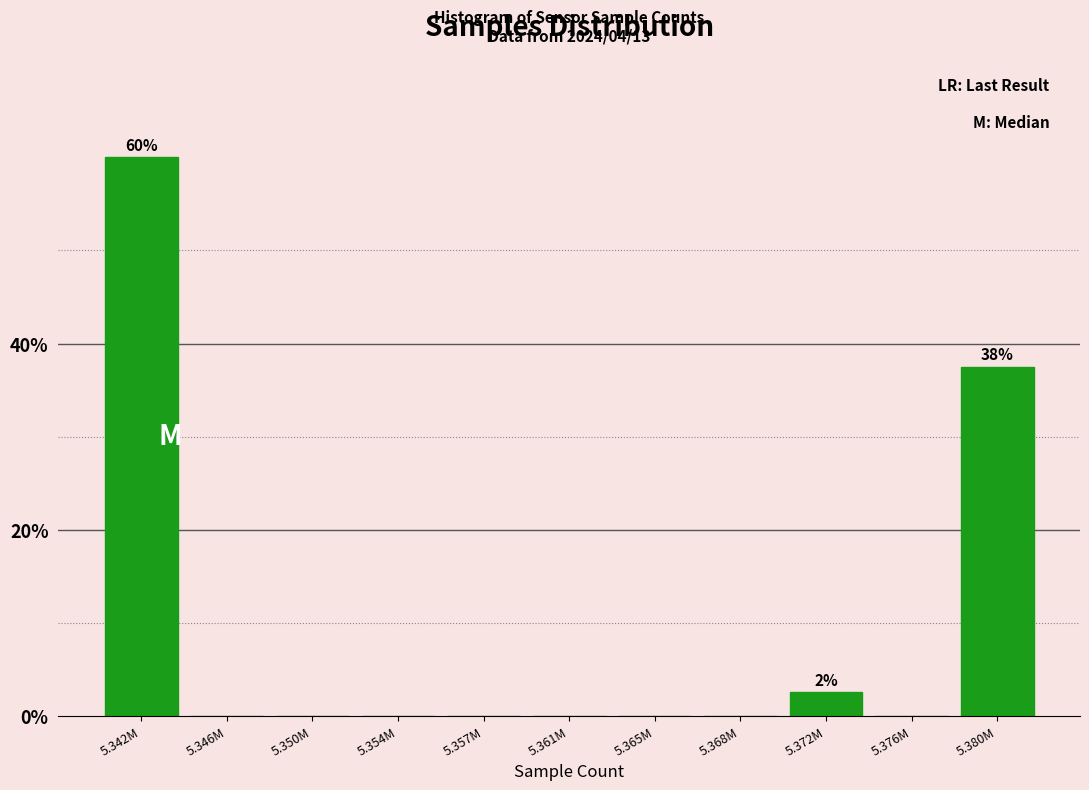

Reading right to left, extract all data points from this chart.

5.380M=37.5	5.376M=0.0	5.372M=2.5	5.368M=0.0	5.365M=0.0	5.361M=0.0	5.357M=0.0	5.354M=0.0	5.350M=0.0	5.346M=0.0	5.342M=60.0